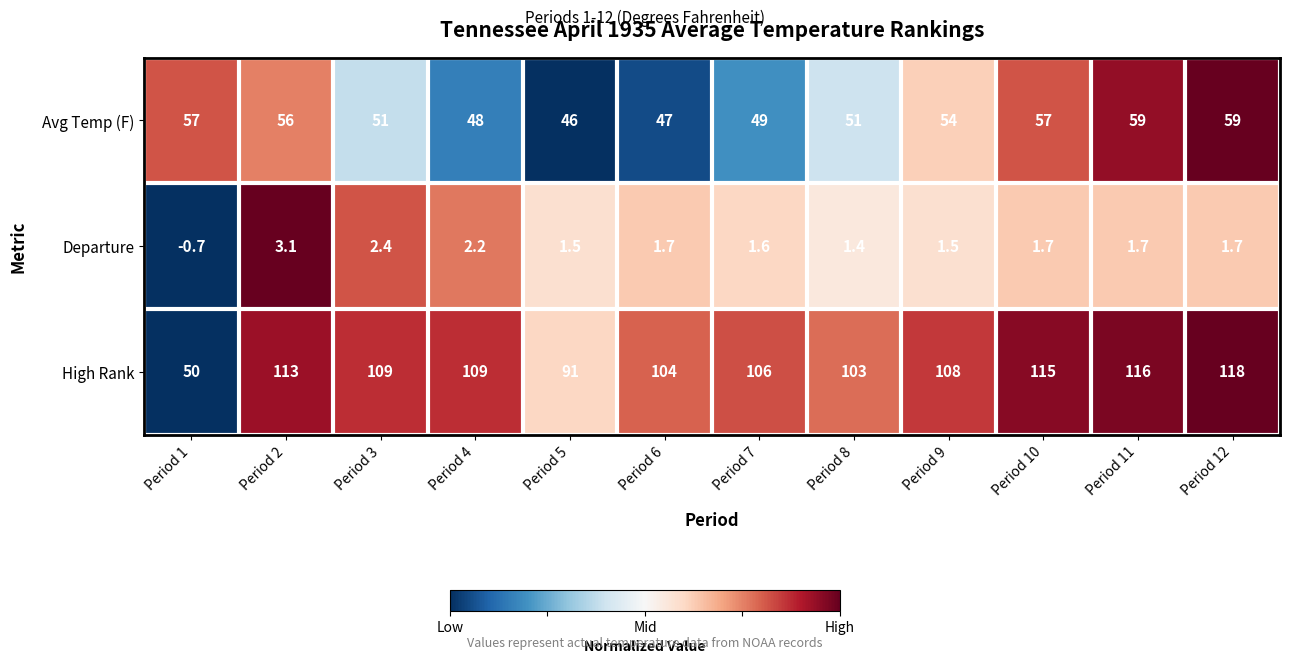

Where does the High Rank series first go above 109?

Period 2